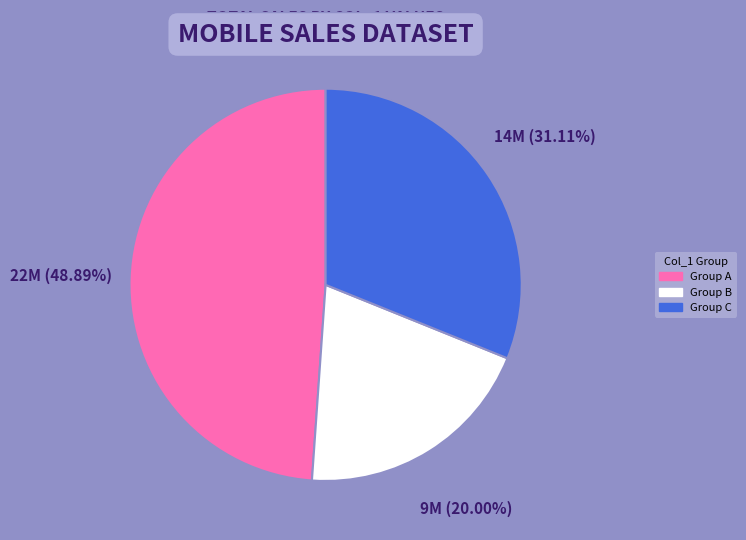

Is there any slice that represents more than half of the pie?

No